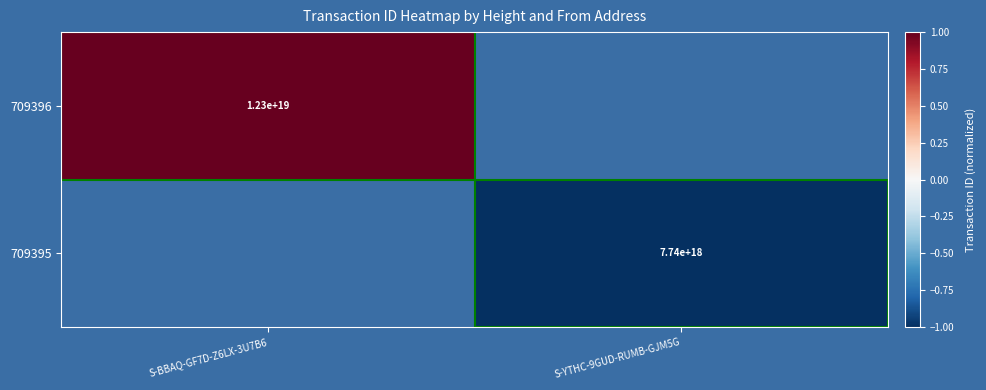

Is the value of 709396 at S-BBAQ-GF7D-Z6LX-3U7B6 greater than the value of 709395 at S-YTHC-9GUD-RUMB-GJM5G?

Yes